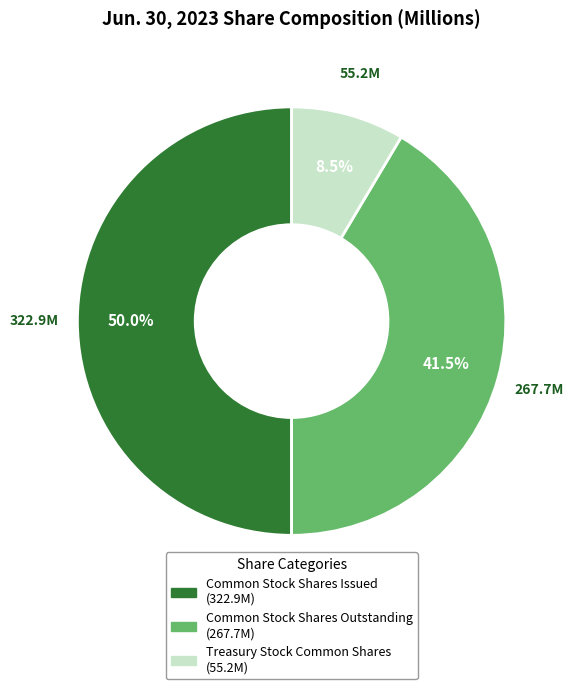

Which category has the smallest portion of the pie?

Treasury Stock Common Shares